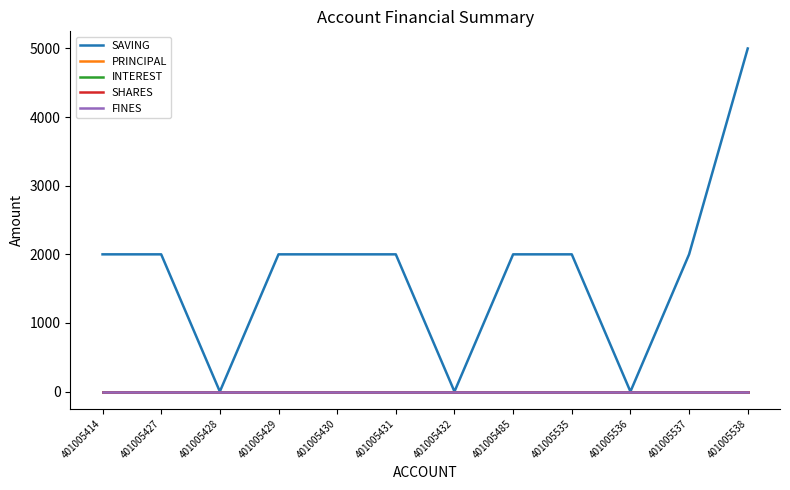

What is the difference between the second highest and second lowest values in the SAVING series?

2000